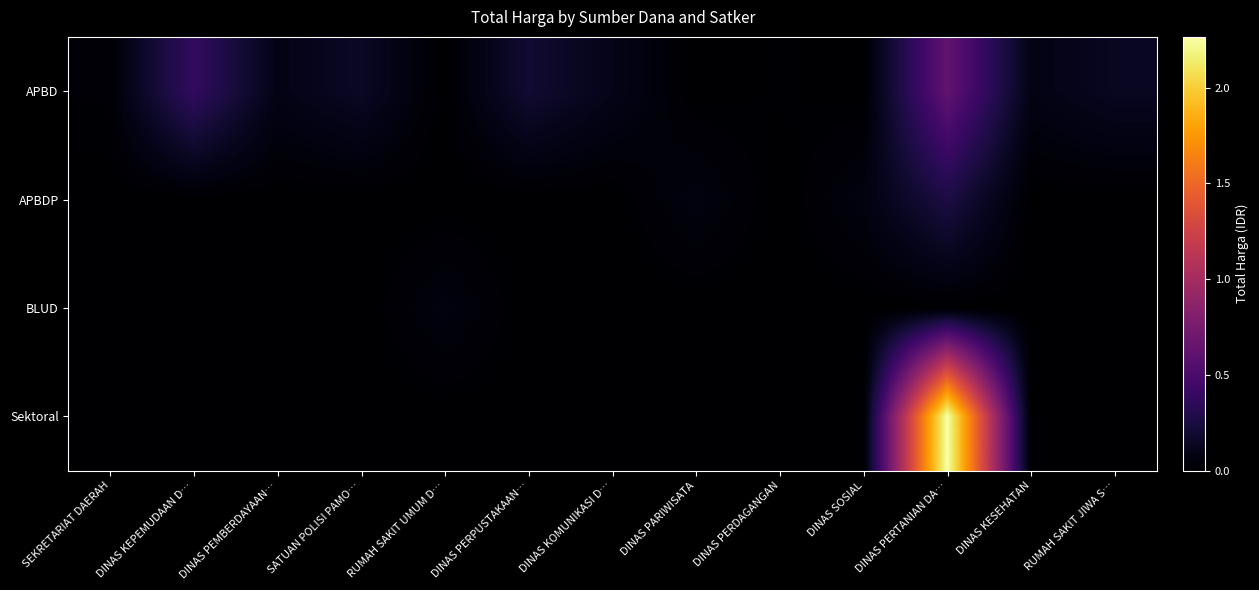

Which has a higher value, DINAS KEPEMUDAAN D… or DINAS PARIWISATA?

DINAS KEPEMUDAAN D…